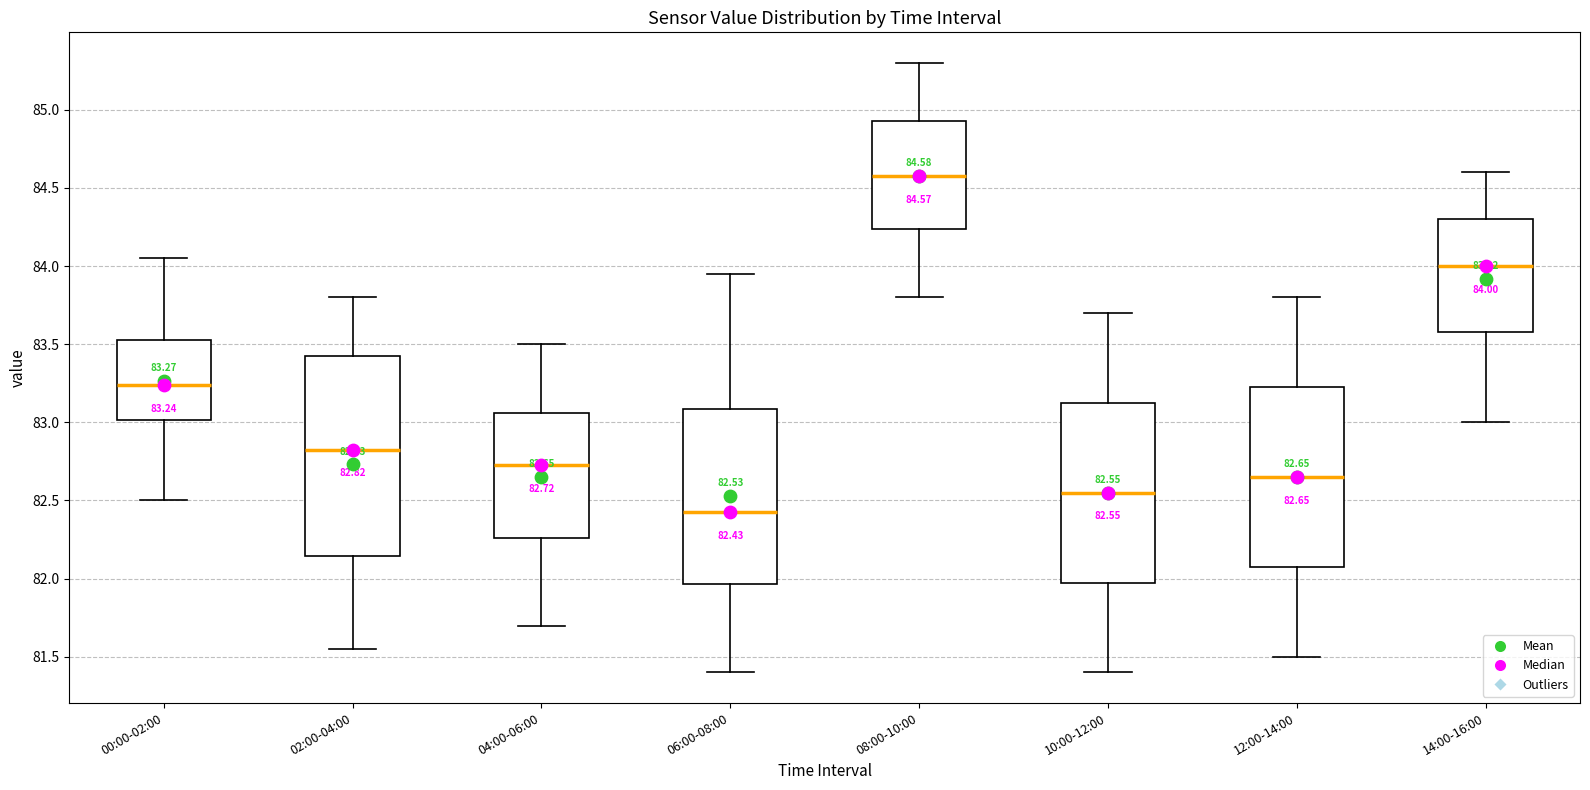

Which box is the tallest, from its lower edge to its upper edge?

02:00-04:00